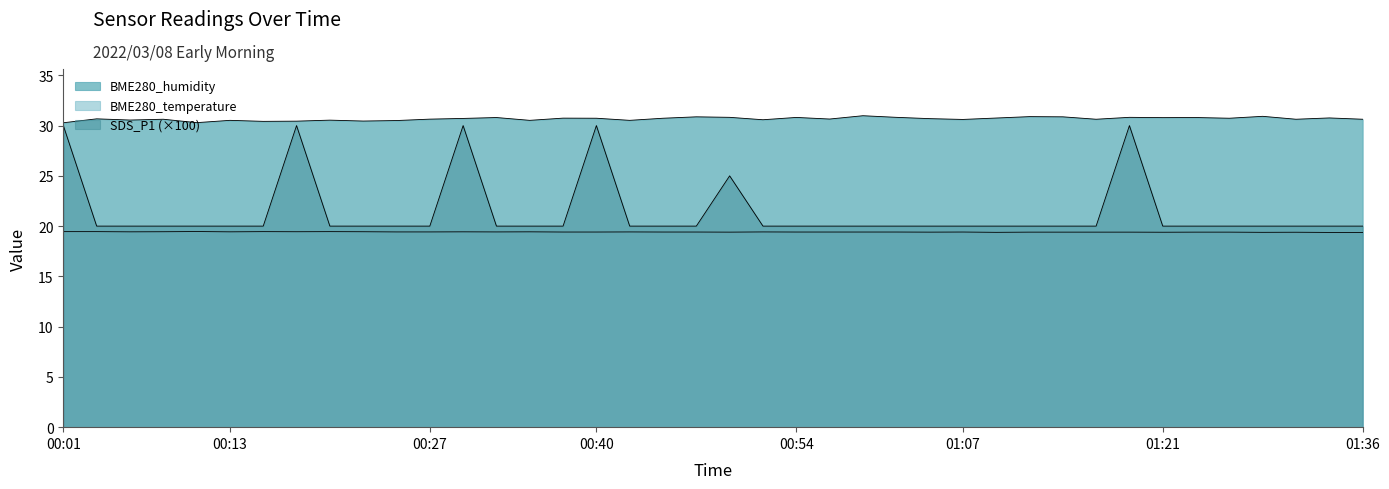

What is the lowest value of the BME280_humidity series?

30.3